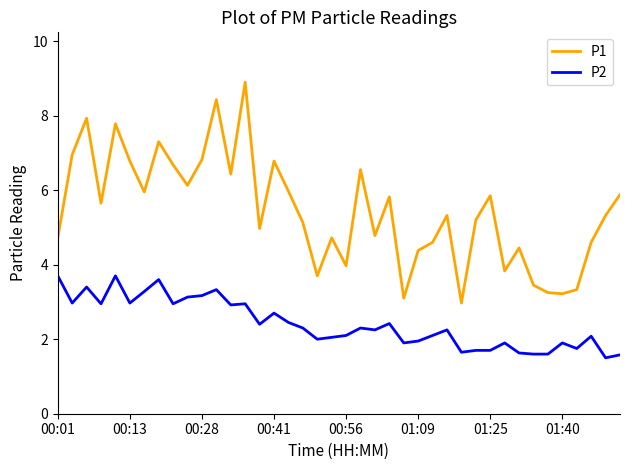

What is the minimum value shown in the chart?

1.5